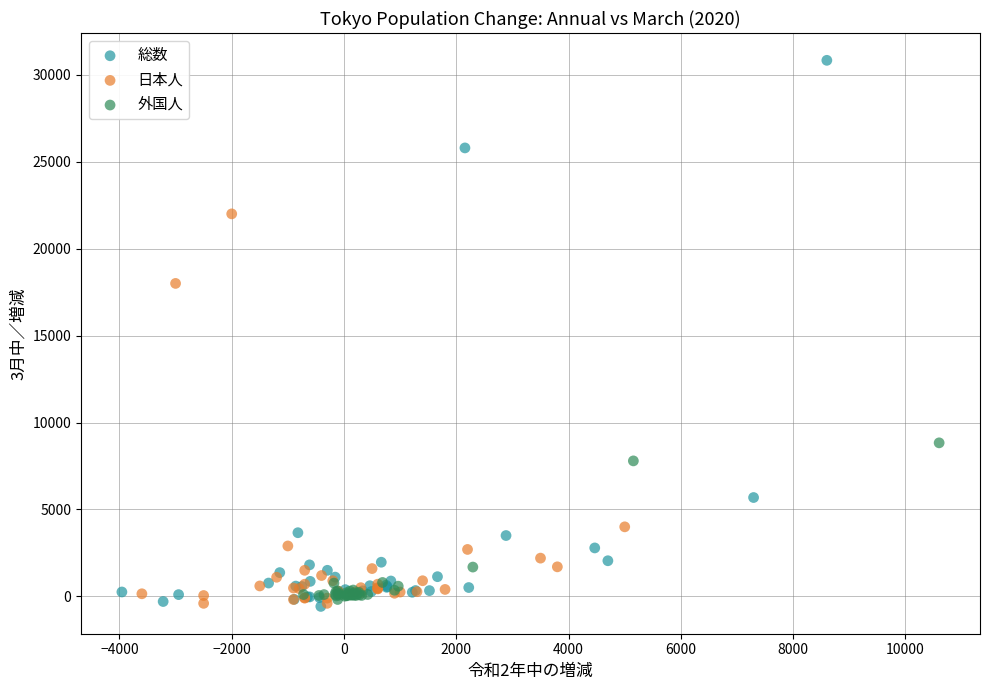

Which series has the largest Y range (max minus min)?

総数